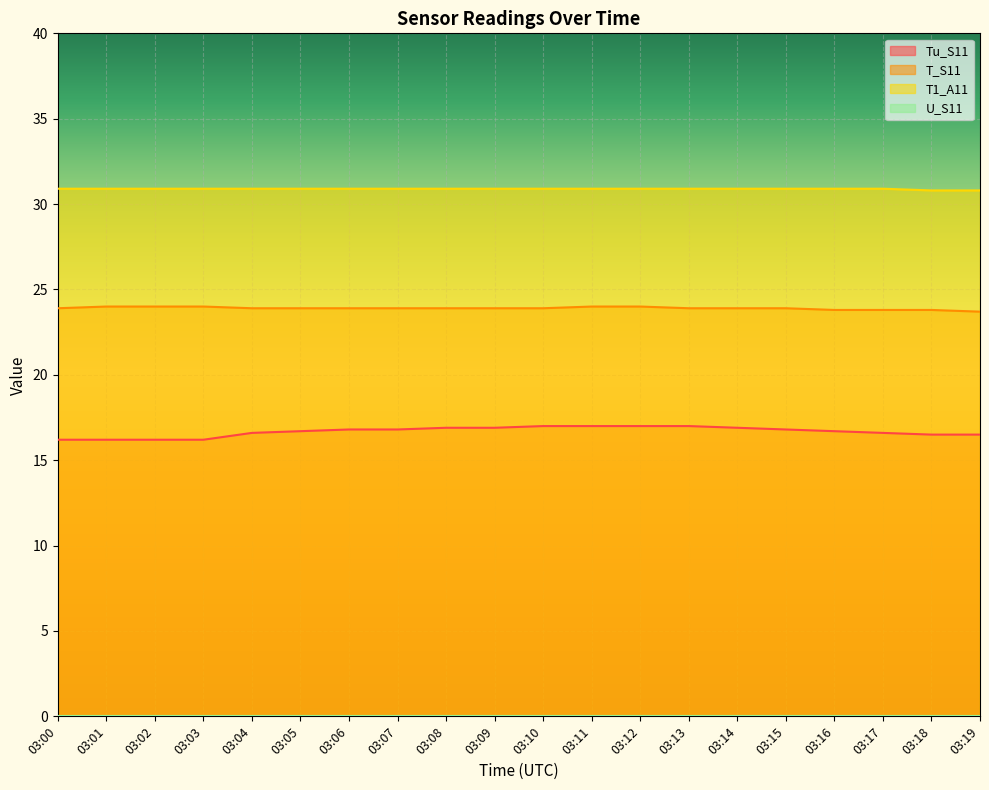

How many lines are shown in the chart?

4